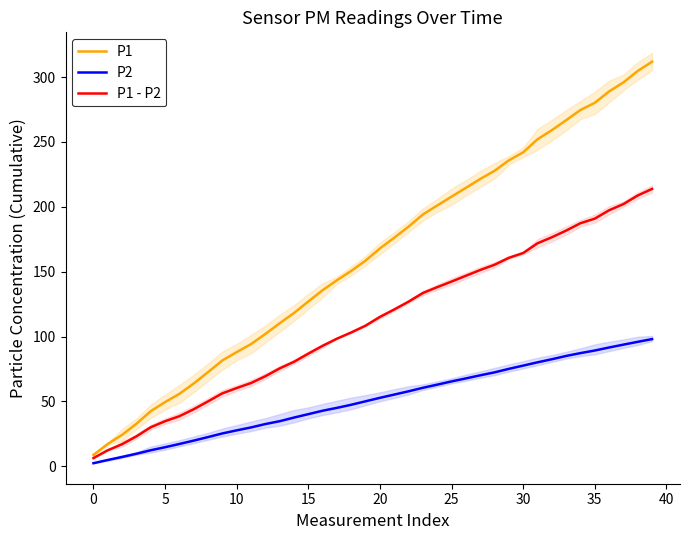

What is the sum of the P1 values at 29 and 16?

371.5